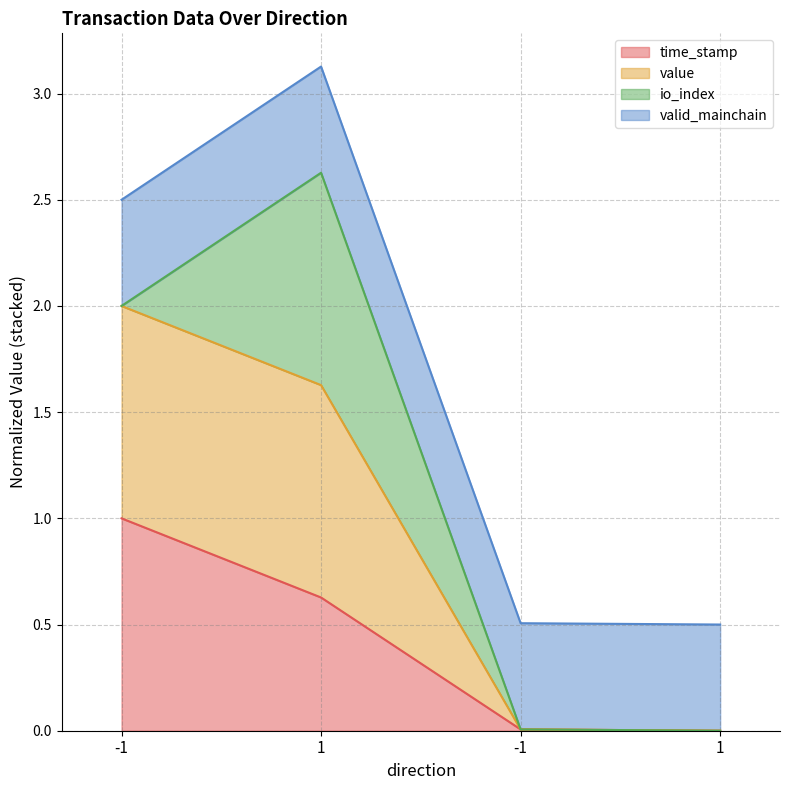

What is the label of the 4th point from the right?

-1